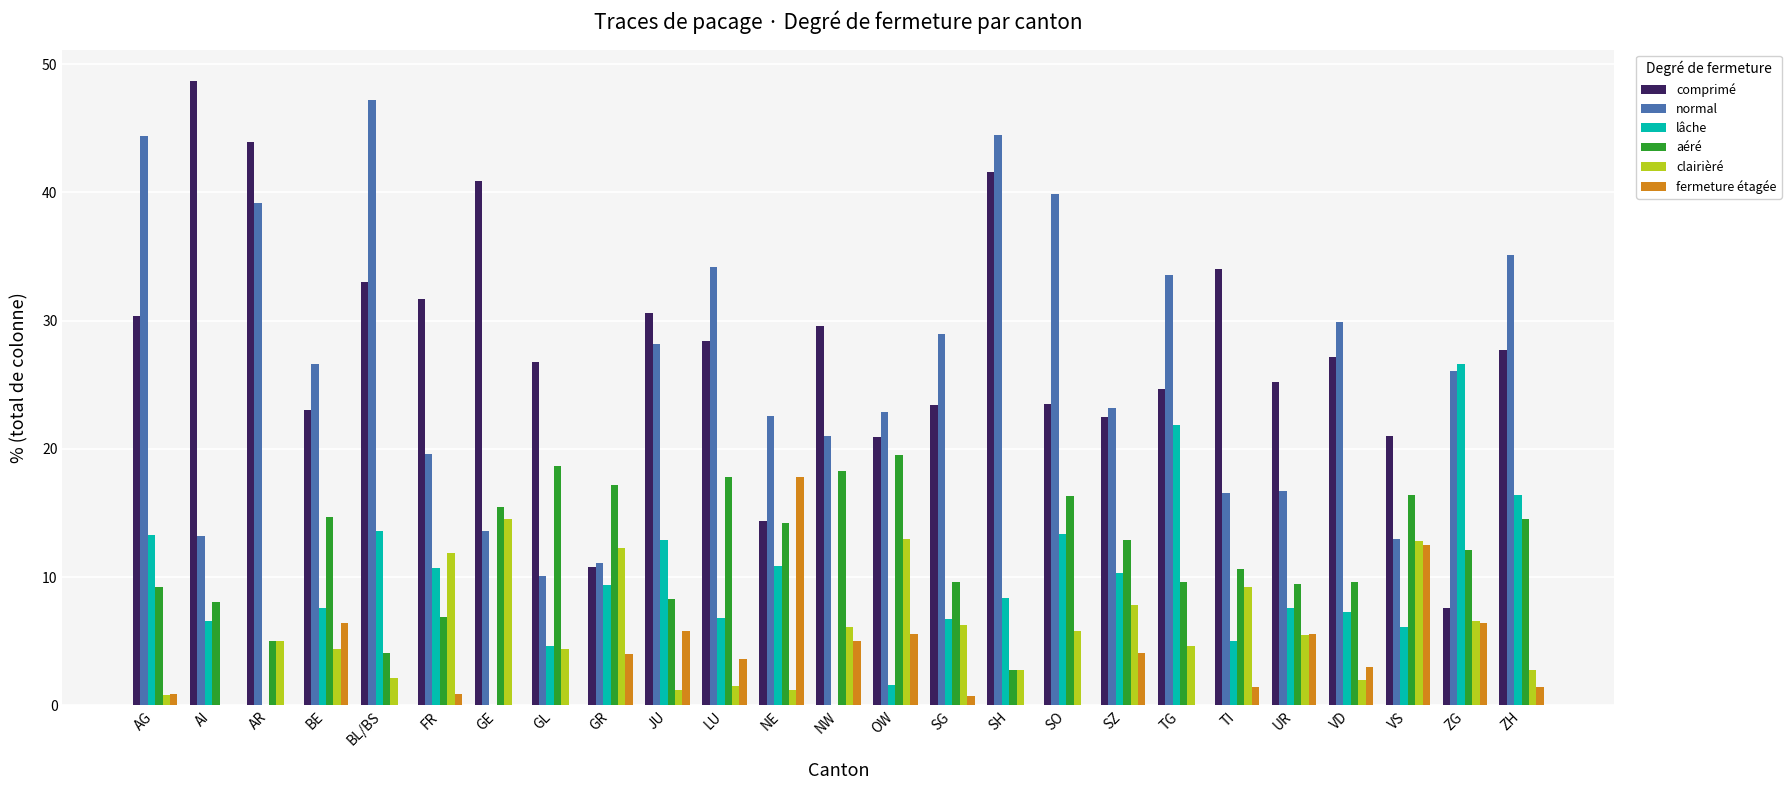

Is it true that comprimé equals 41.6 at SH?

True